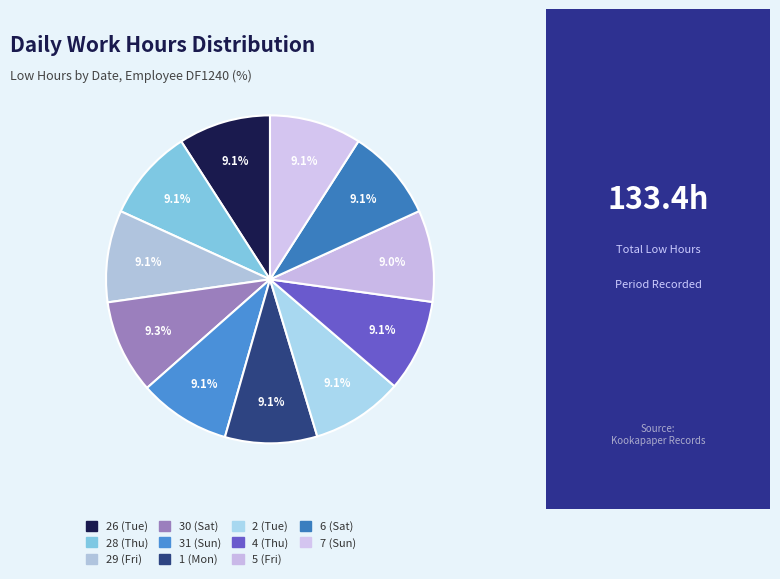

Rank the categories by value from lowest to highest.

5 (Fri), 29 (Fri), 31 (Sun), 2 (Tue), 7 (Sun), 28 (Thu), 1 (Mon), 4 (Thu), 26 (Tue), 6 (Sat), 30 (Sat)